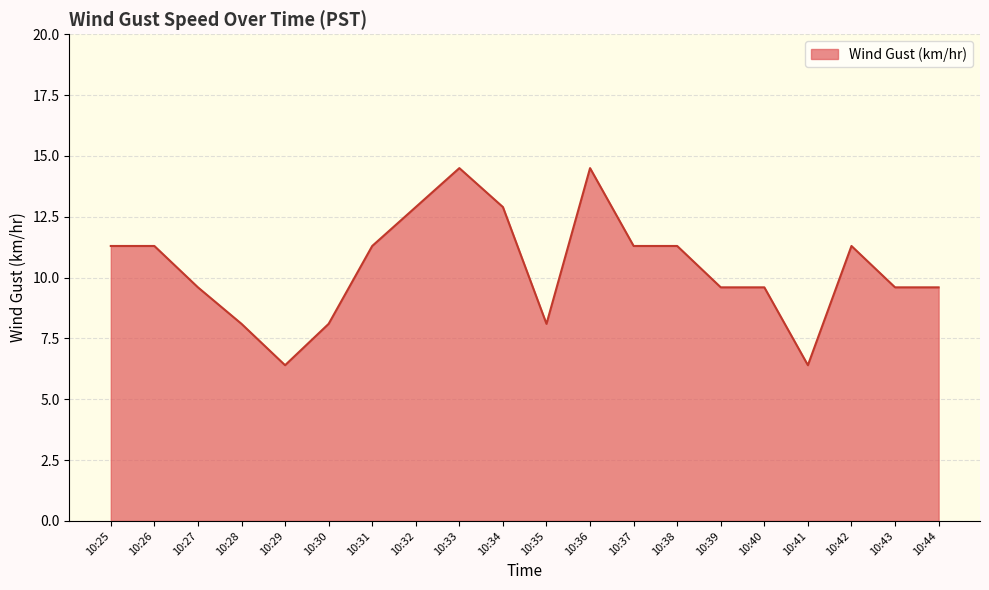

True or false: the data shows 14.5 at 10:33.

True